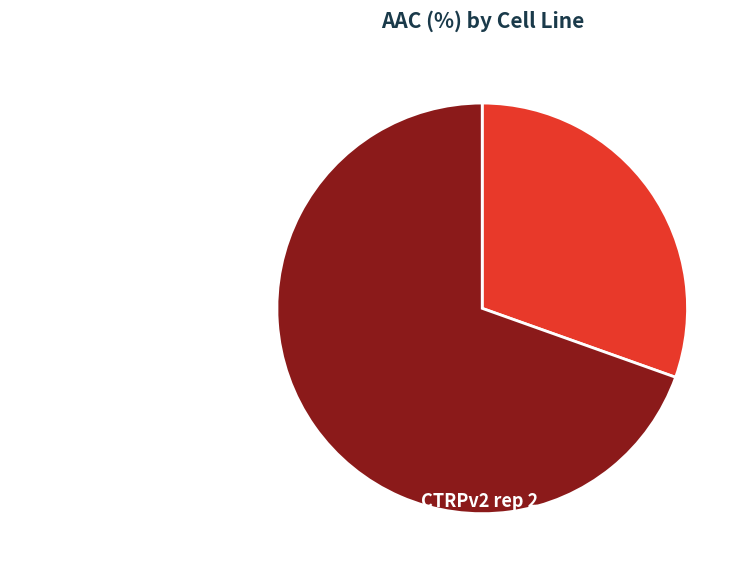

Which slice is the largest?

CTRPv2 rep 2